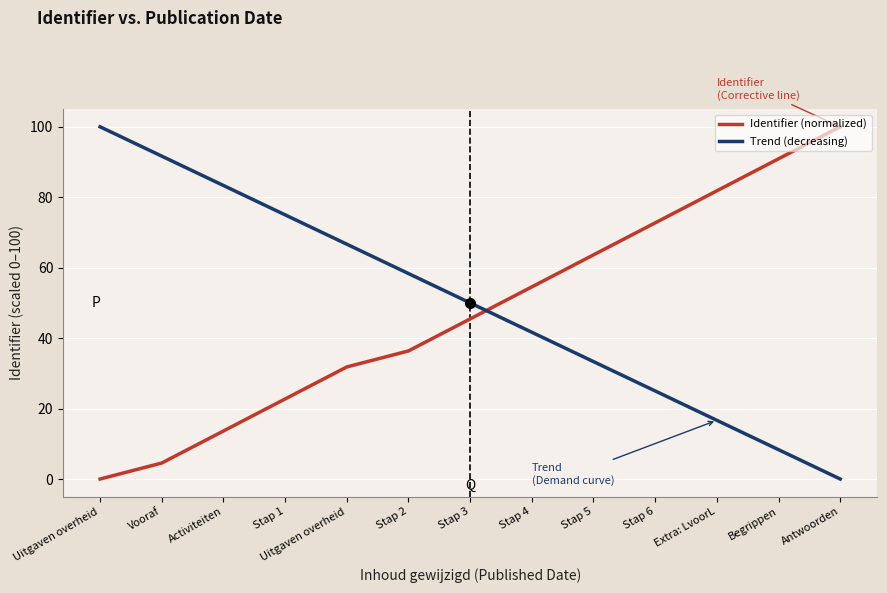

The Identifier (normalized) series shows 22.7 at Stap 1. True or false?

True